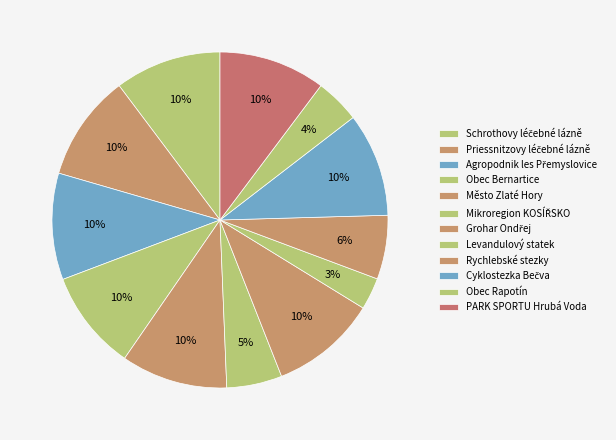

Count the number of slices in the pie.

12